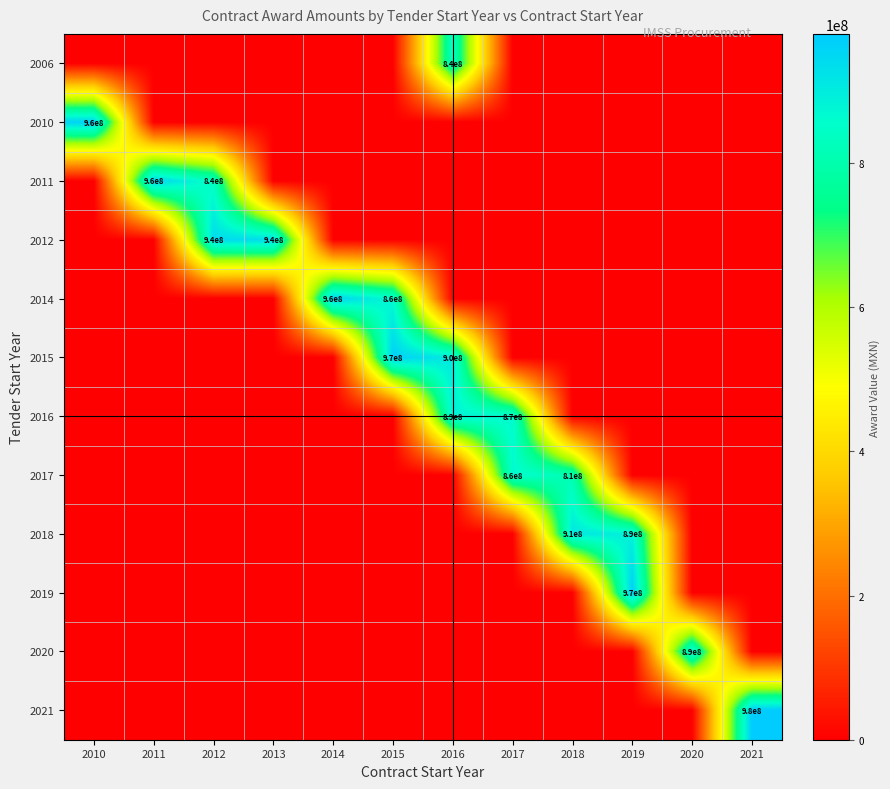

What is the maximum value shown in the chart?

979007260.0